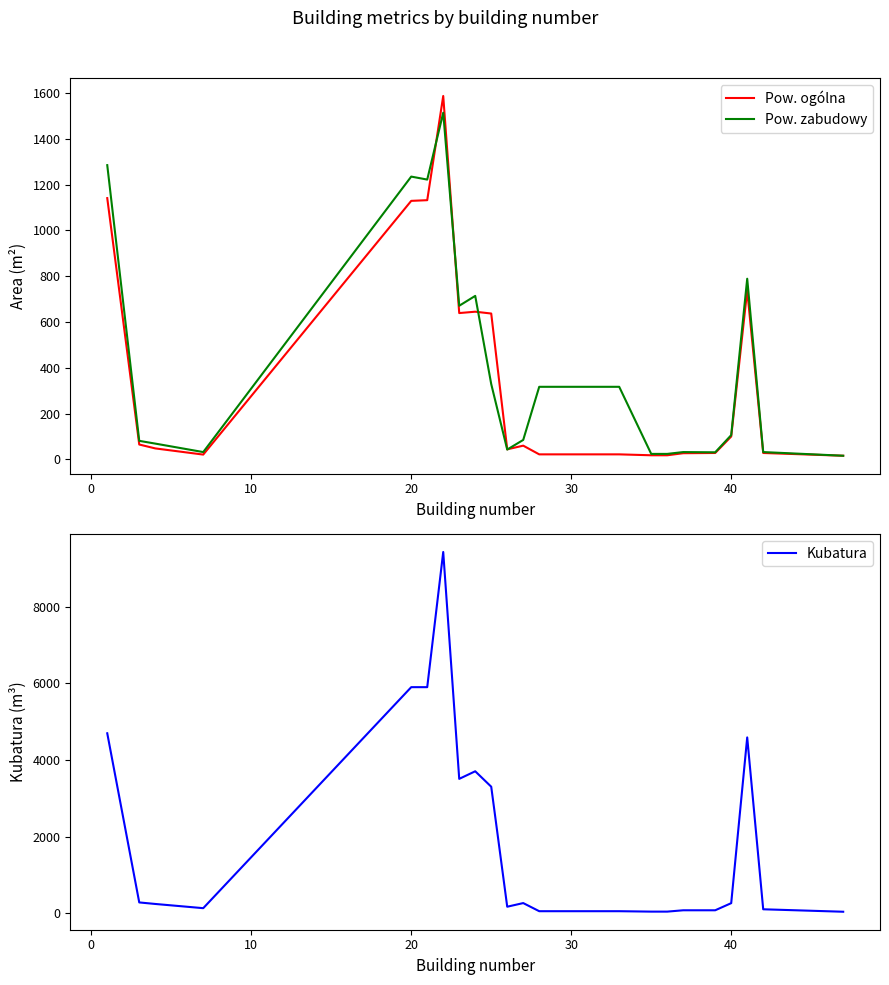

What is the difference between the maximum and second lowest values in the Pow. zabudowy series?

1490